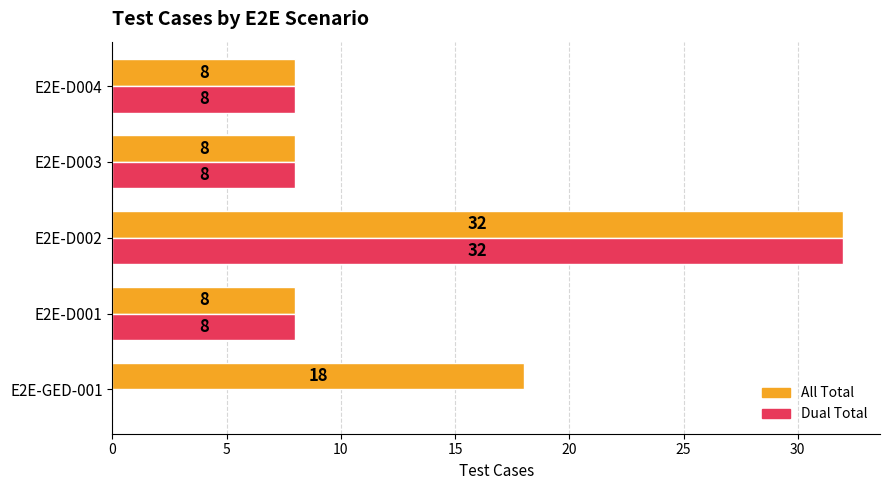

Is the value of Dual Total at E2E-D004 greater than the value of All Total at E2E-D002?

No